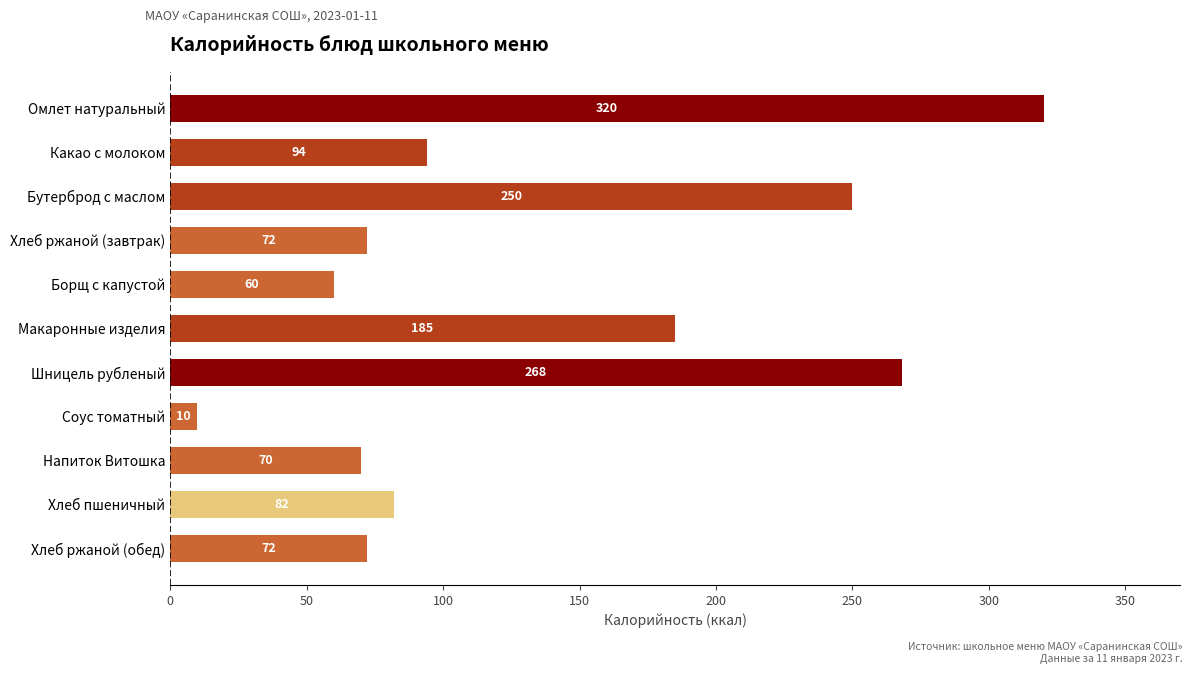

Which has a higher value, Макаронные изделия or Бутерброд с маслом?

Бутерброд с маслом